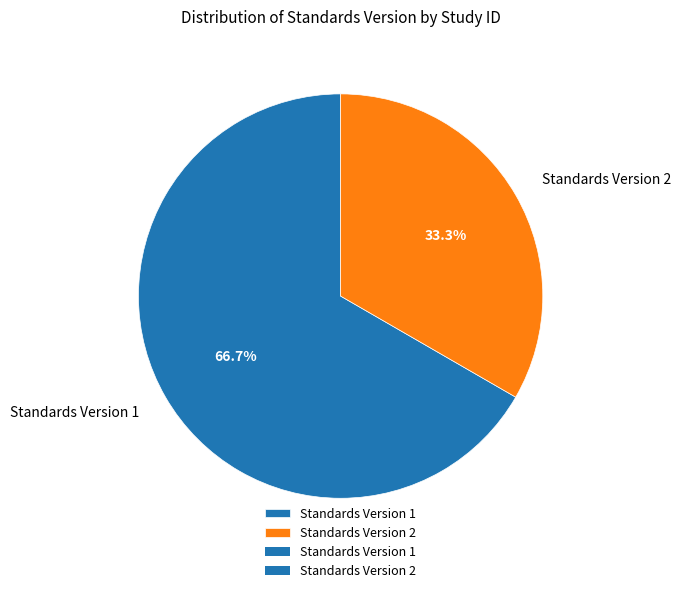

Does Standards Version 1 represent more than half of the total?

Yes